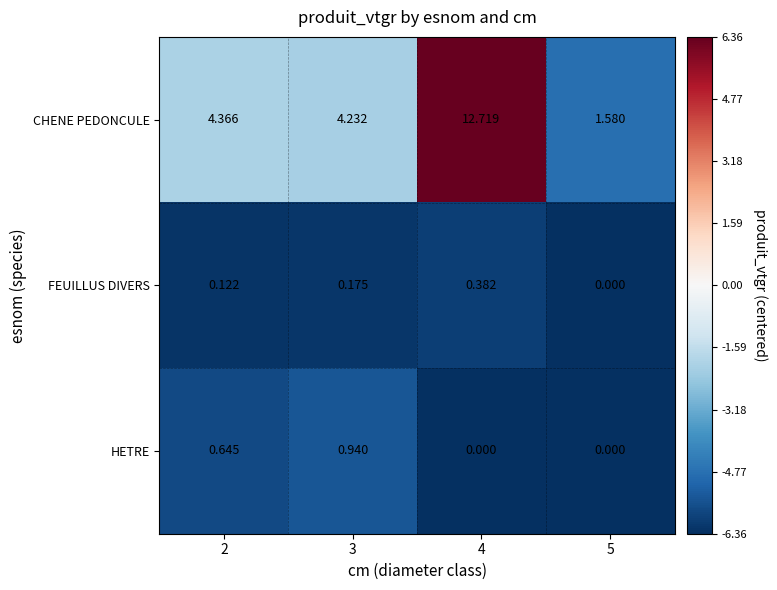

Which series has the largest total across all categories?

CHENE PEDONCULE